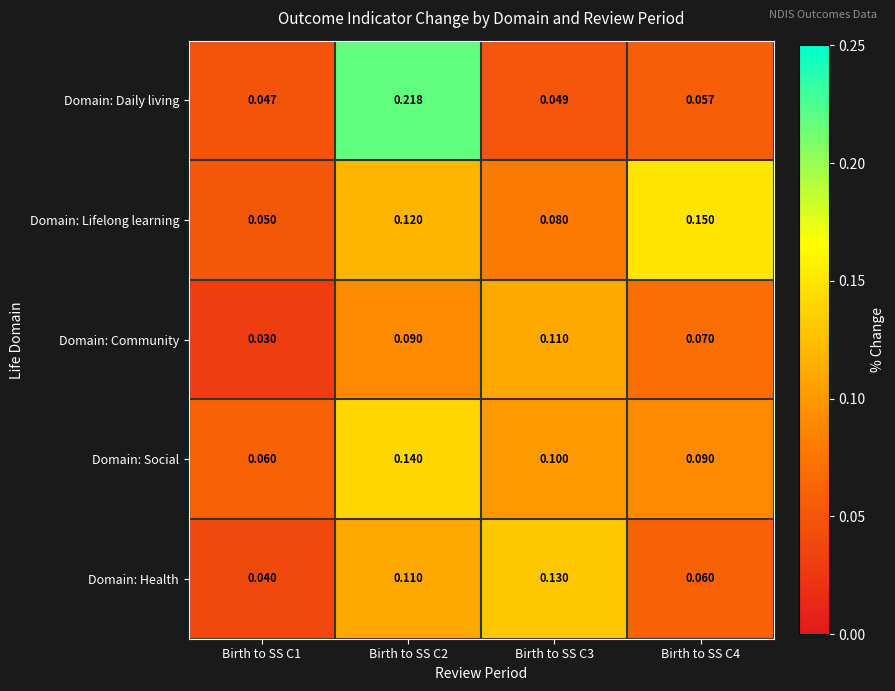

At how many categories does at least one series exceed 0?

4